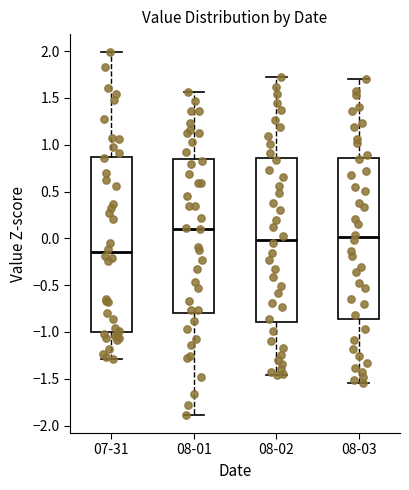

Where is the lower edge of the box for 08-01 on the y-axis? The values are not printed on the chart, so give them approximately, as read against the axis.

-0.80